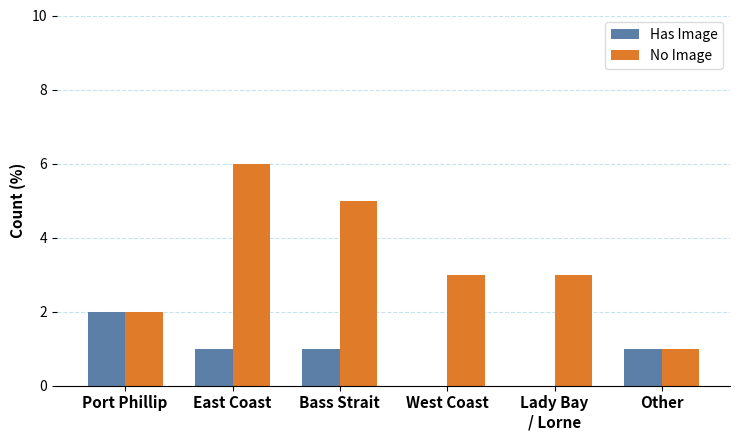

What is the average value of the Has Image series?

1